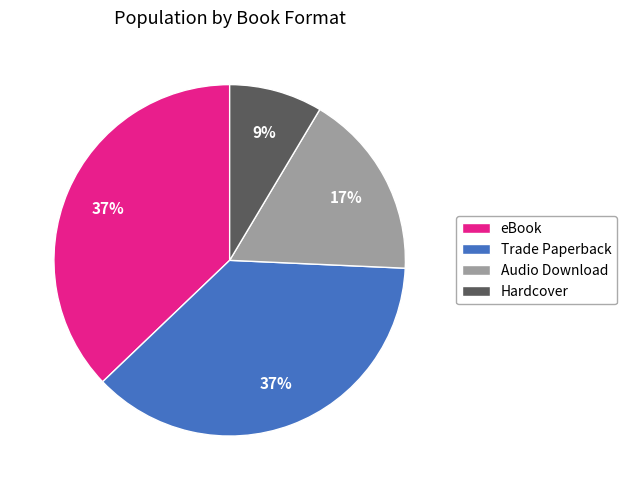

Does eBook represent more than half of the total?

No